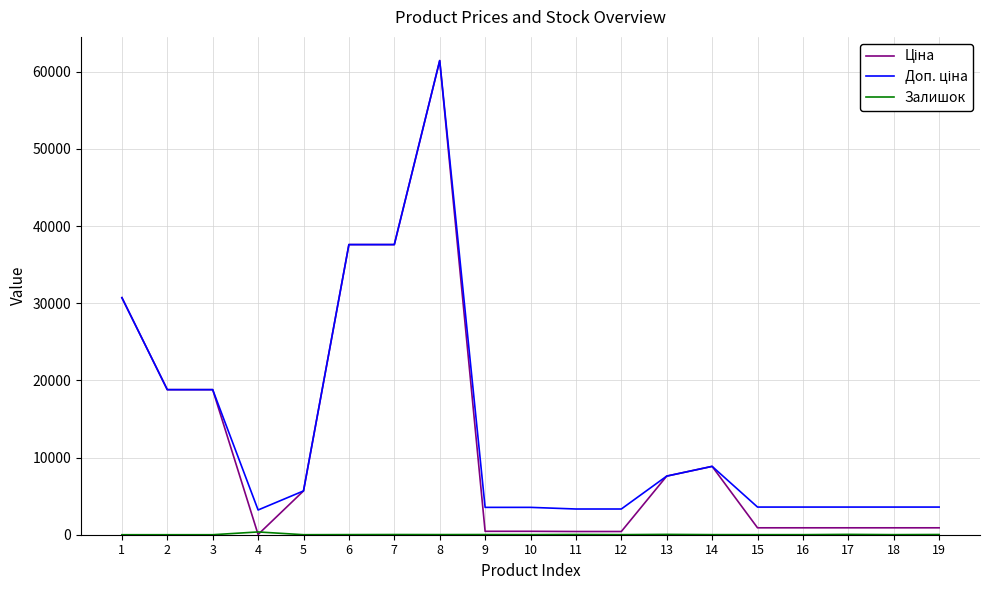

At which category does the chart reach its peak across all series?

8